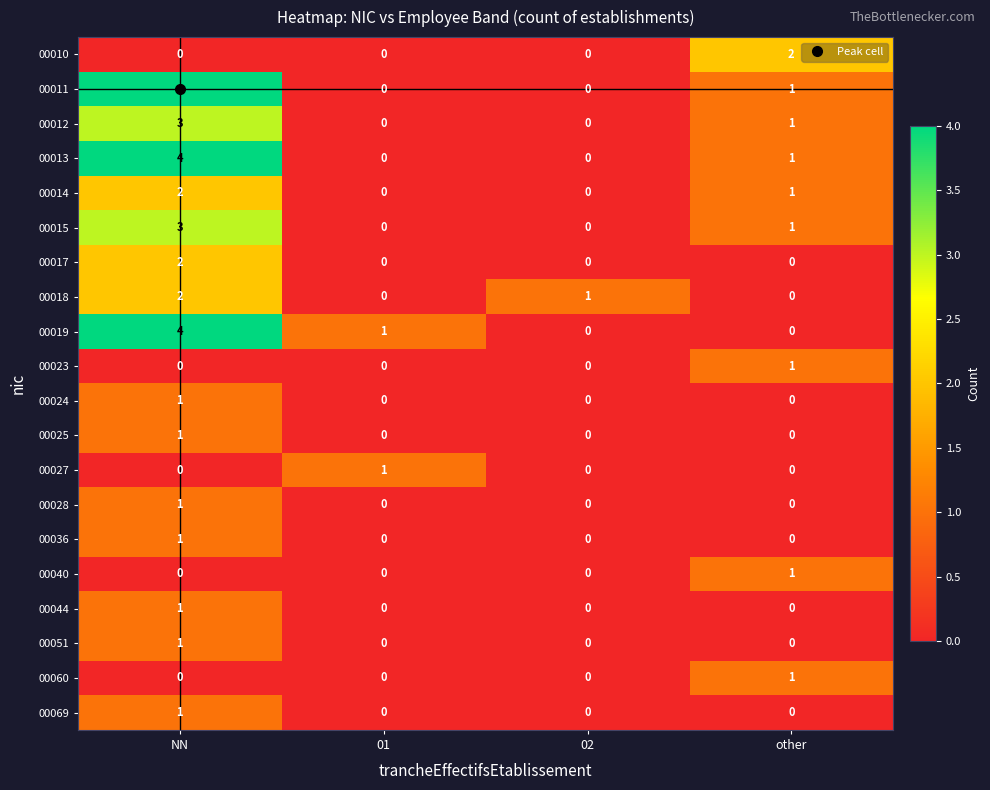

Which label corresponds to the largest value in the chart?

NN